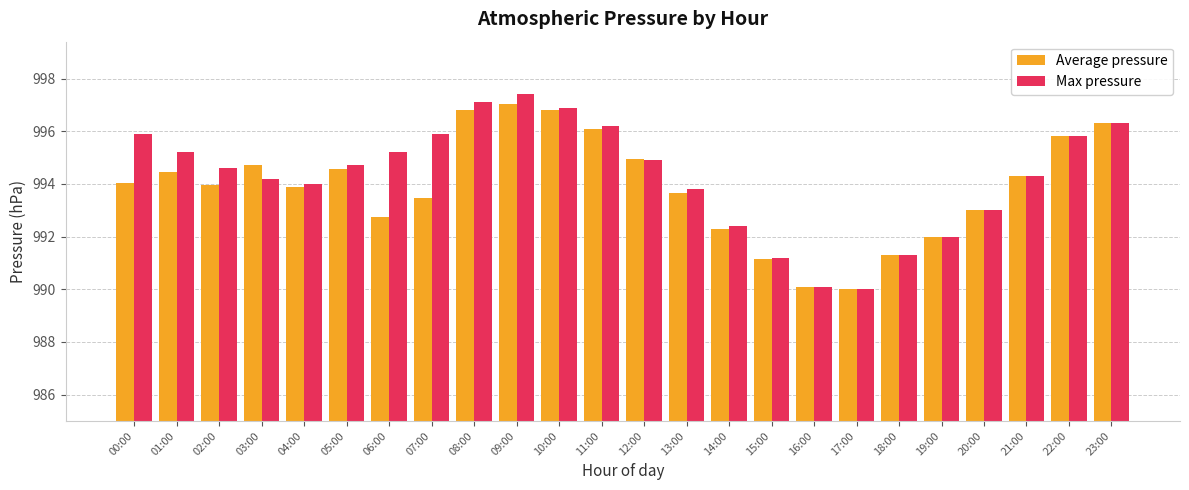

Which series has the widest spread of values?

Max pressure